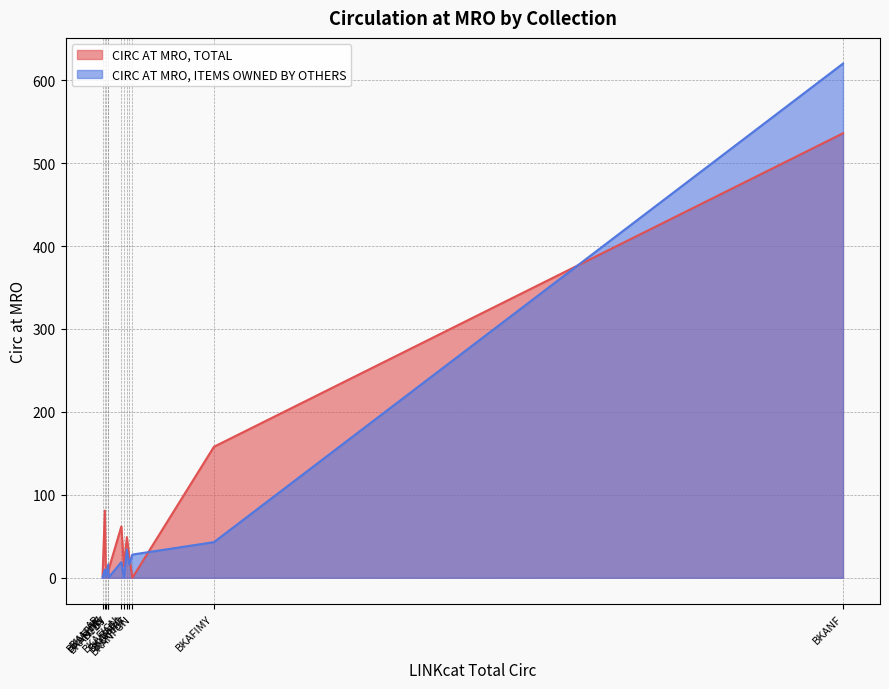

The value of CIRC AT MRO, ITEMS OWNED BY OTHERS at BKAFIWE is 1. True or false?

True